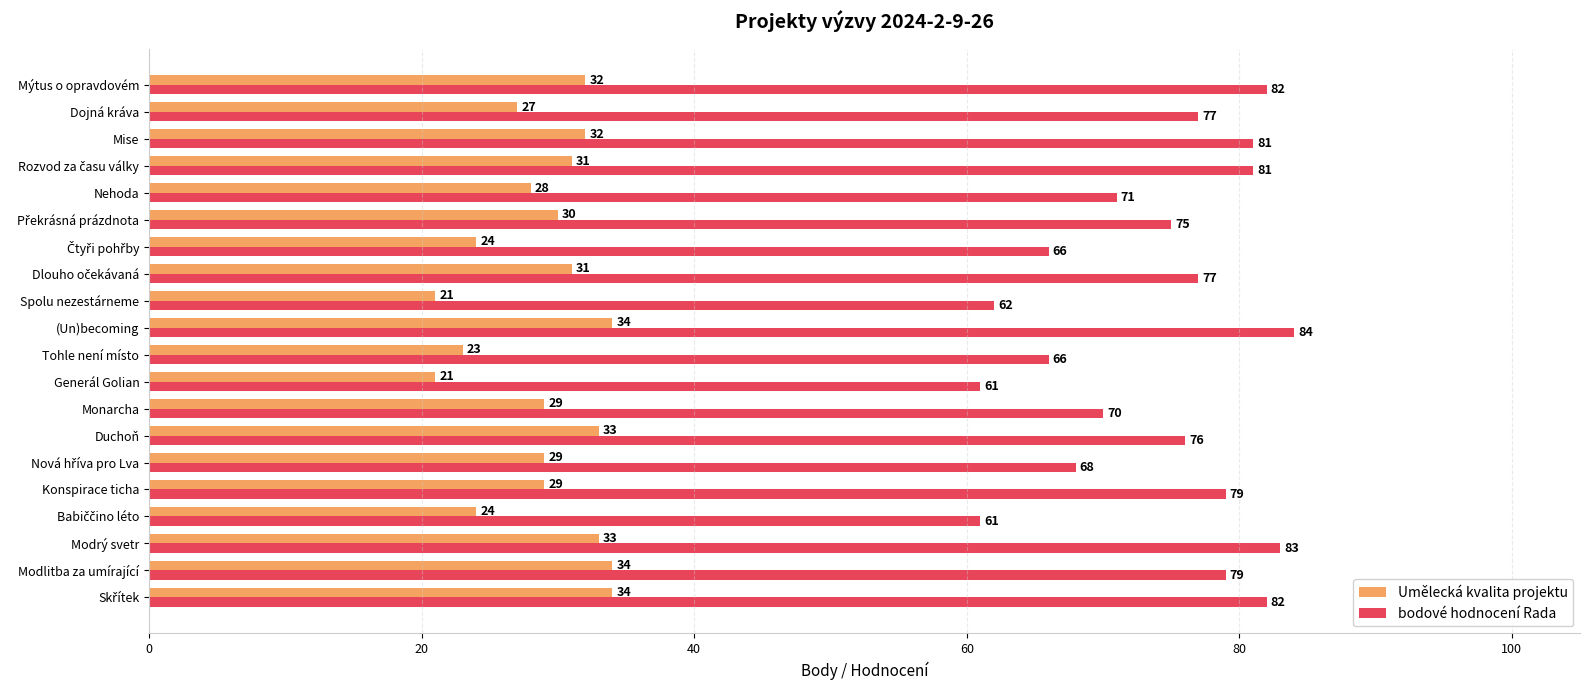

What is the difference between the maximum and minimum values in the Umělecká kvalita projektu series?

13